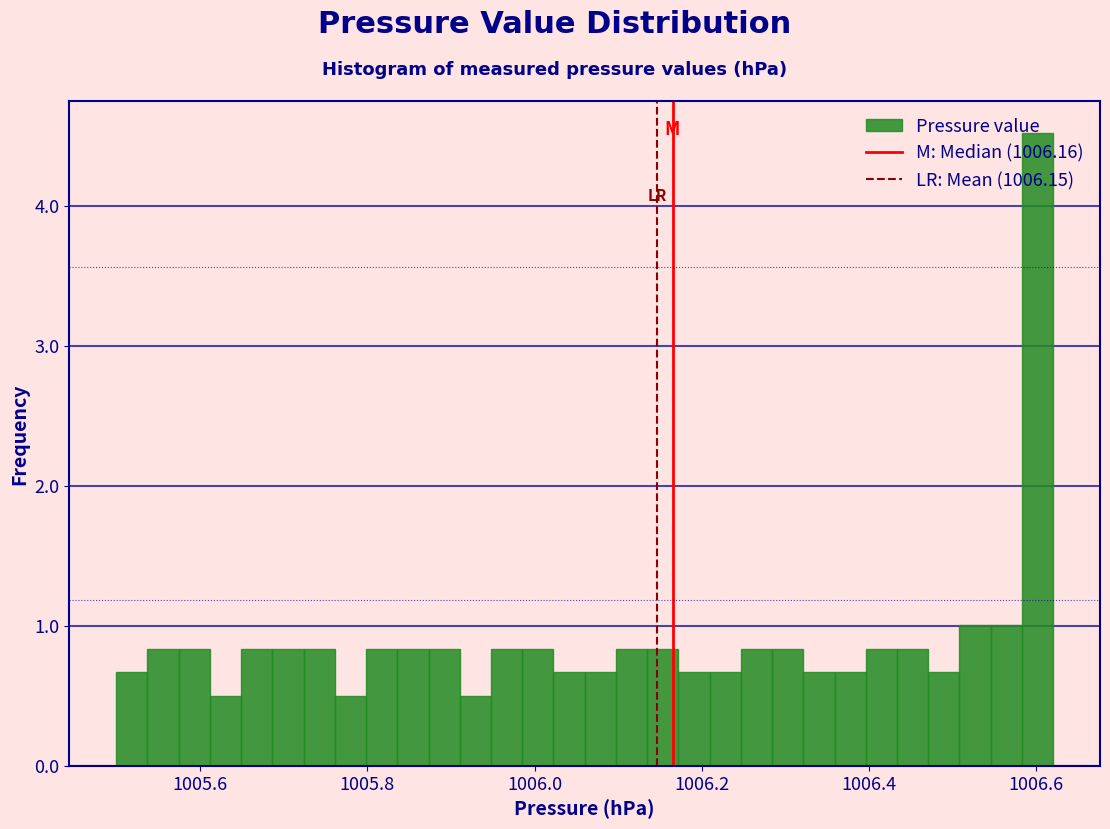

Around what value on the x-axis is the tallest bar? Give the approximate position of its centre, as read against the axis.

1006.60